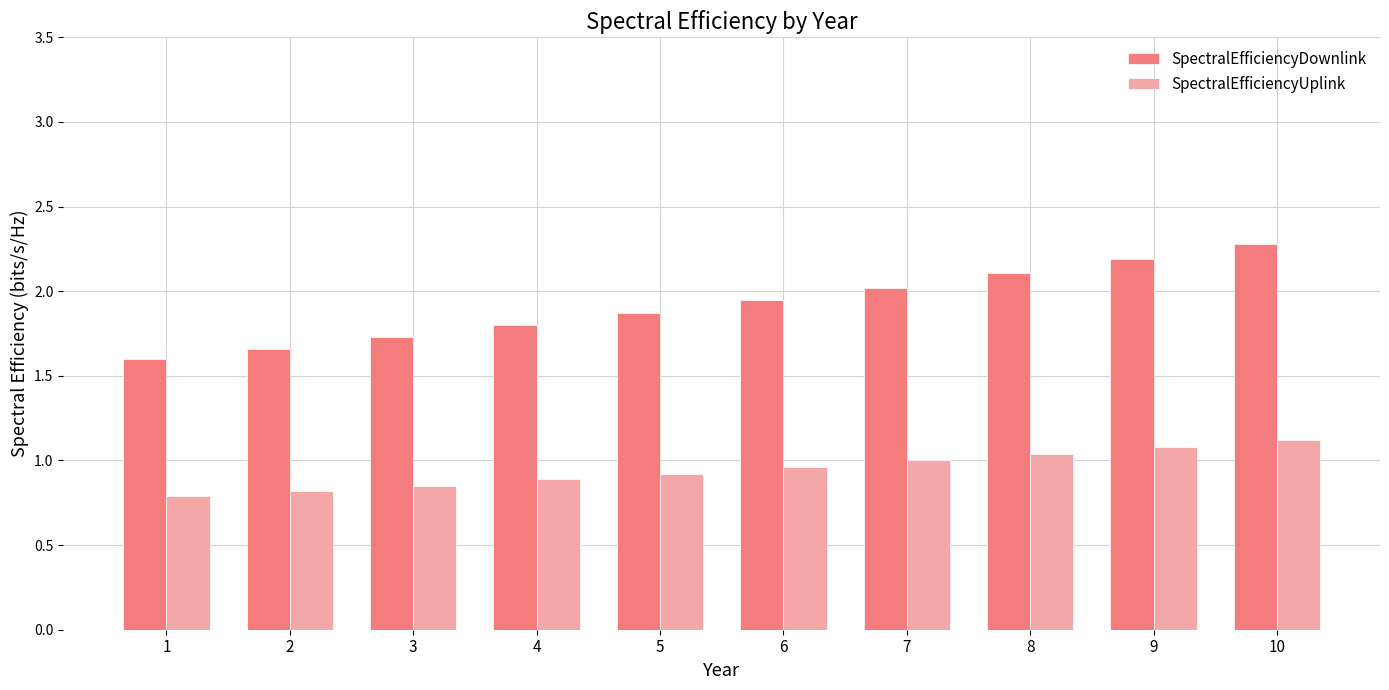

What is the difference between the second highest and second lowest values in the SpectralEfficiencyDownlink series?

0.5